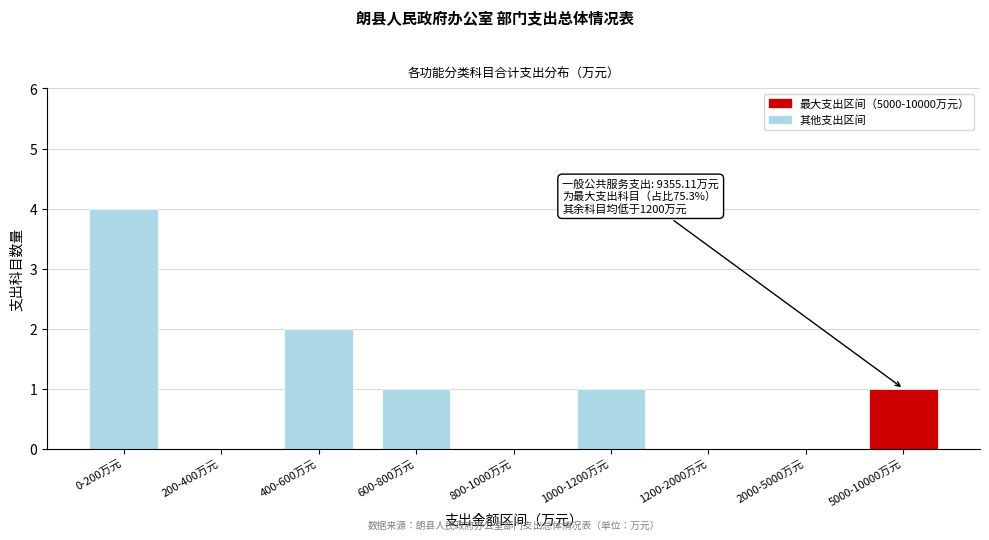

Reading left to right, what are all the values shown in this chart?

0-200万元=4	200-400万元=0	400-600万元=2	600-800万元=1	800-1000万元=0	1000-1200万元=1	1200-2000万元=0	2000-5000万元=0	5000-10000万元=1